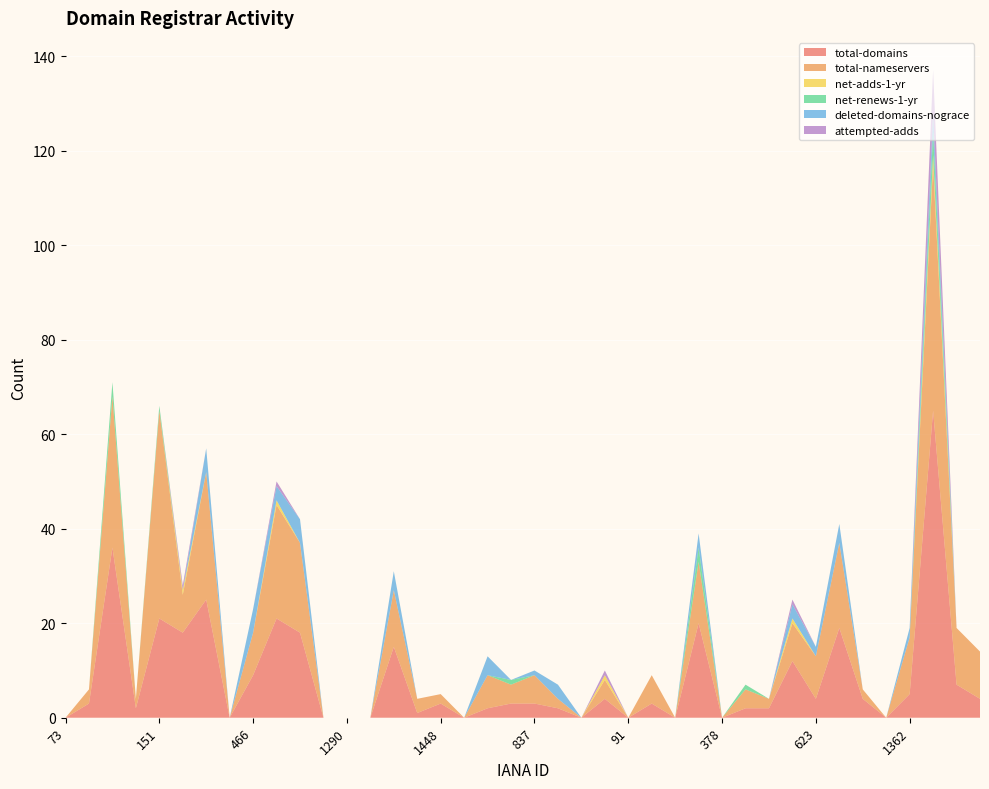

Reading right to left, what are all the values shown in this chart?

total-domains: 4	7	65	5	0	4	19	4	12	2	2	0	20	0	3	0	4	0	2	3	3	2	0	3	1	15	0	0	0	18	21	9	0	25	18	21	2	36	3	0
total-nameservers: 10	12	52	12	0	2	18	9	8	2	4	0	13	0	6	0	4	0	2	6	4	7	0	2	3	12	0	0	0	19	24	9	0	27	8	44	2	32	3	0
net-adds-1-yr: 0	0	2	0	0	0	0	0	1	0	0	0	0	0	0	0	1	0	0	0	0	0	0	0	0	0	0	0	0	0	1	0	0	0	1	0	0	0	0	0
net-renews-1-yr: 0	0	5	0	0	0	0	0	0	0	1	0	3	0	0	0	0	0	0	0	1	0	0	0	0	0	0	0	0	0	0	0	0	0	0	1	0	3	0	0
deleted-domains-nograce: 0	0	4	2	0	0	4	2	3	0	0	0	3	0	0	0	0	0	3	1	0	4	0	0	0	4	0	0	0	5	3	5	0	5	0	0	0	0	0	0
attempted-adds: 0	0	9	0	0	0	0	0	1	0	0	0	0	0	0	0	1	0	0	0	0	0	0	0	0	0	0	0	0	0	1	0	0	0	1	0	0	0	0	0